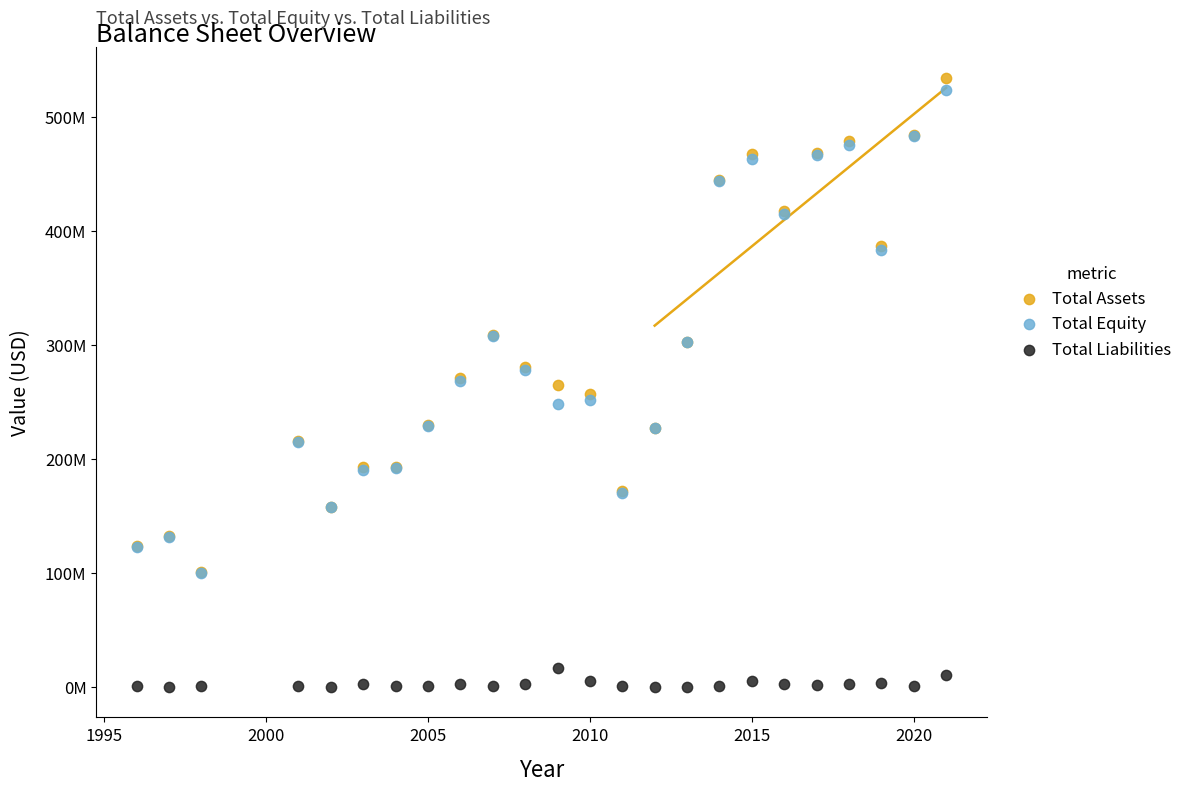

Which series contains the highest Y value?

Total Assets